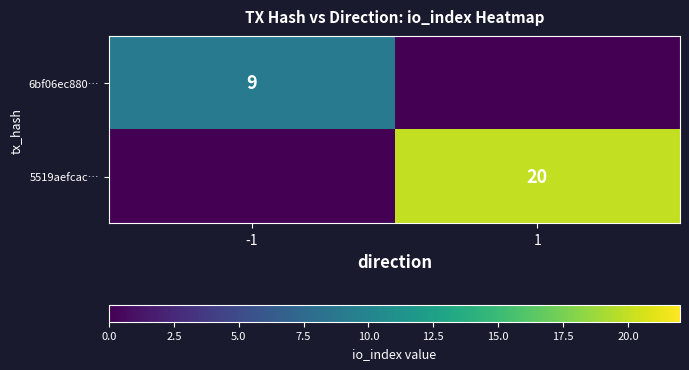

The value of 5519aefcac… at 1 is 20. True or false?

True